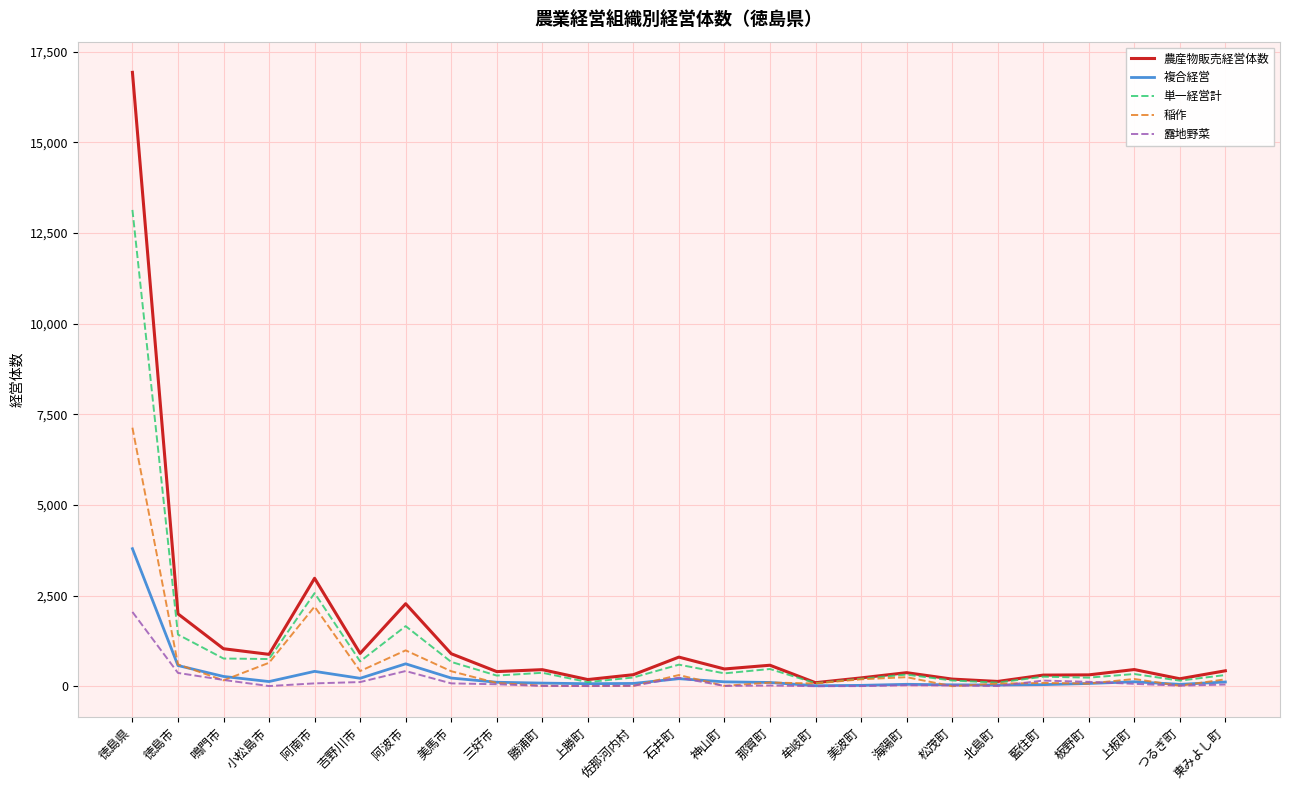

Which series has the largest range (max minus min)?

農産物販売経営体数